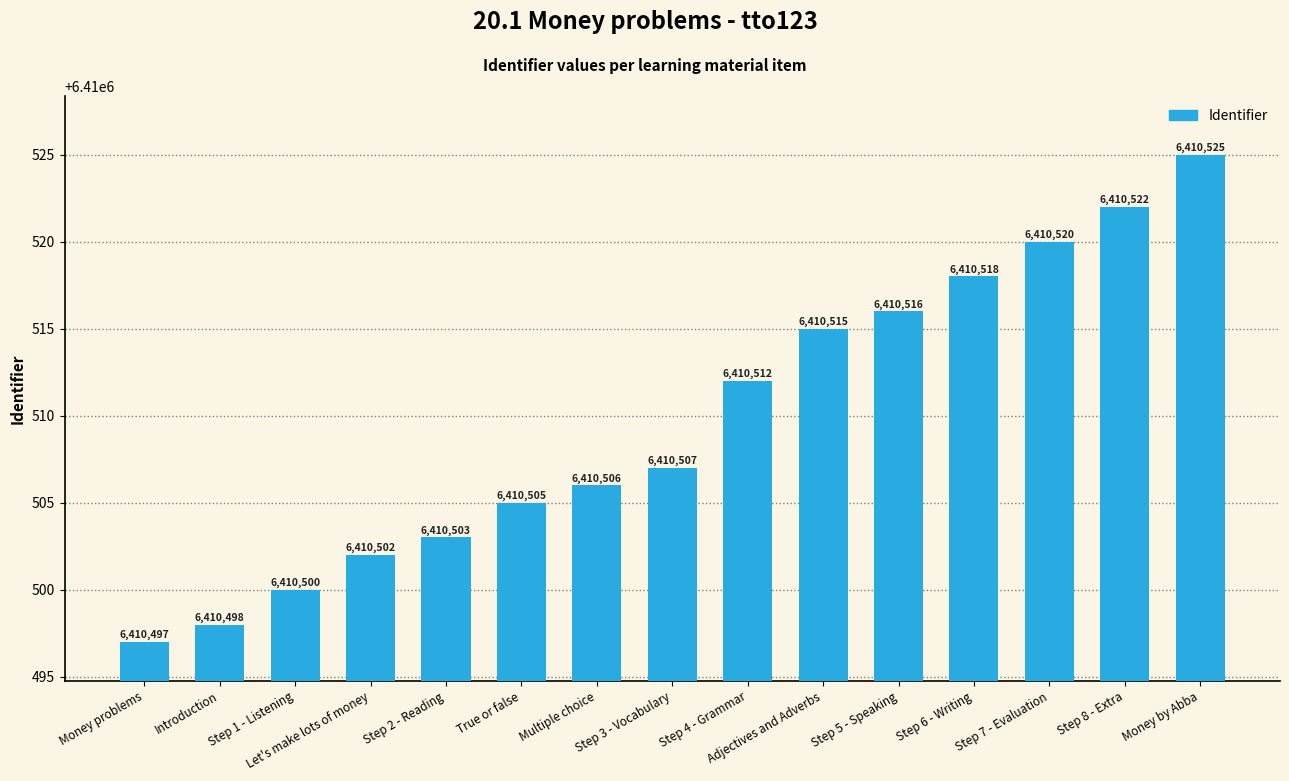

The value at Step 5 - Speaking is 6410516. True or false?

True